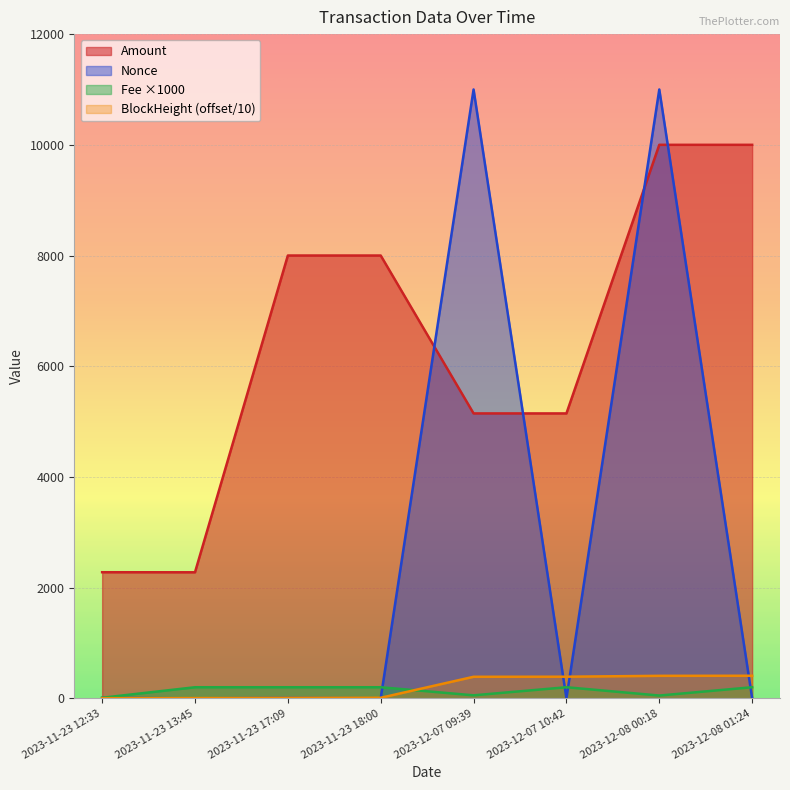

What is the sum of all Fee values?

1114.2